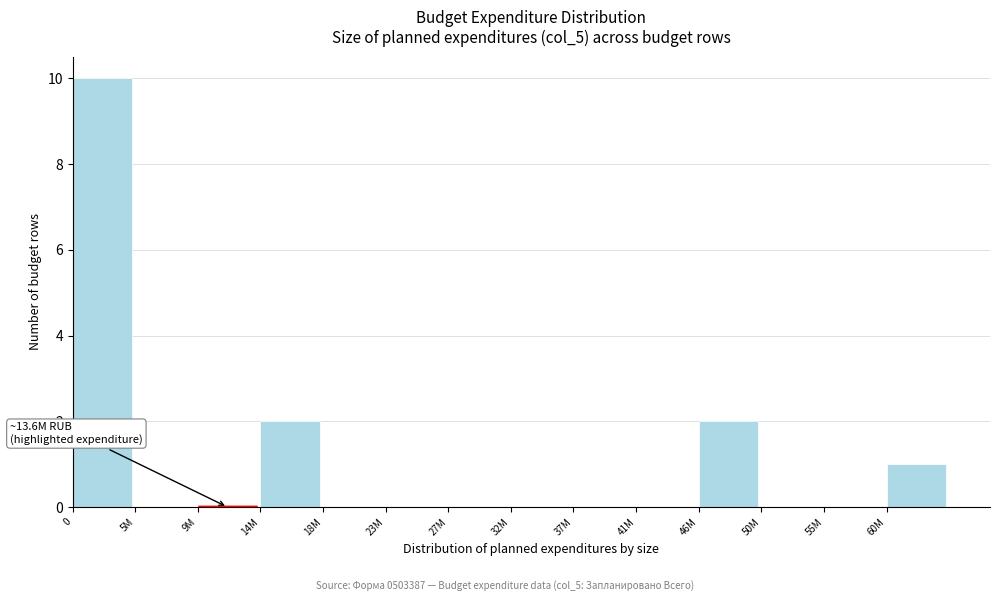

Reading left to right, transcribe all the data shown in this chart.

0=10	5M=0	9M=0	14M=2	18M=0	23M=0	27M=0	32M=0	37M=0	41M=0	46M=2	50M=0	55M=0	60M=1